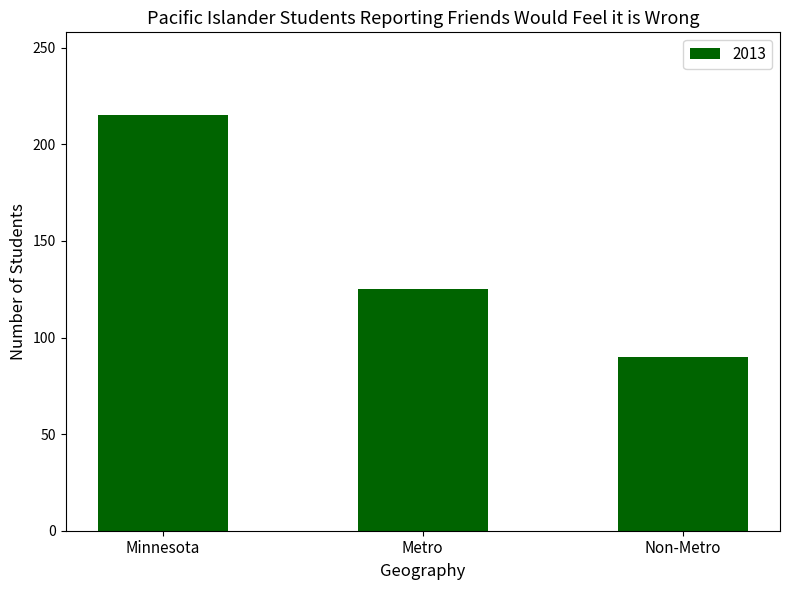

Reading left to right, extract all data points from this chart.

Minnesota=215	Metro=125	Non-Metro=90